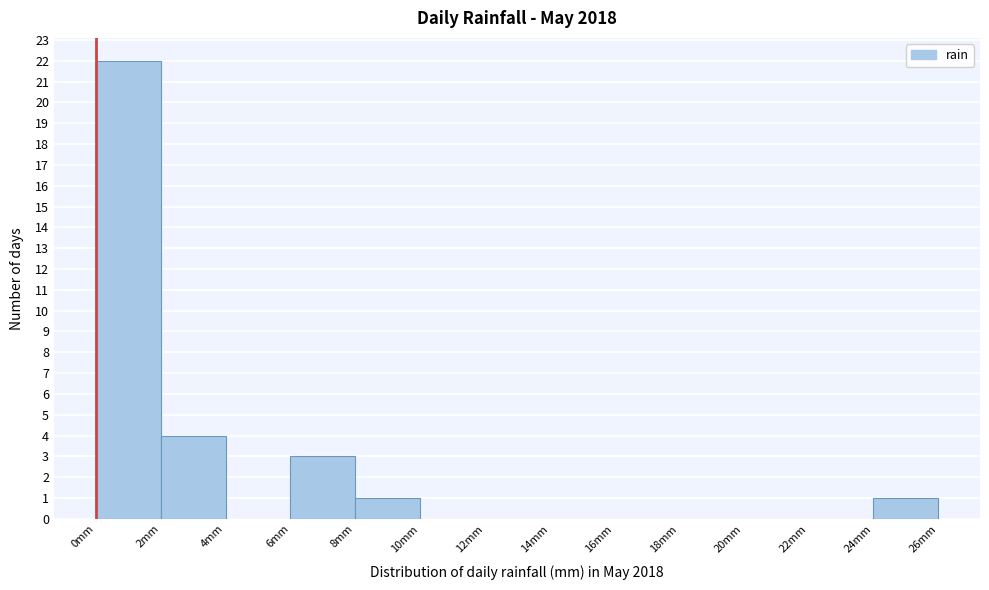

Which range on the x-axis has the tallest bar?

0 to 2